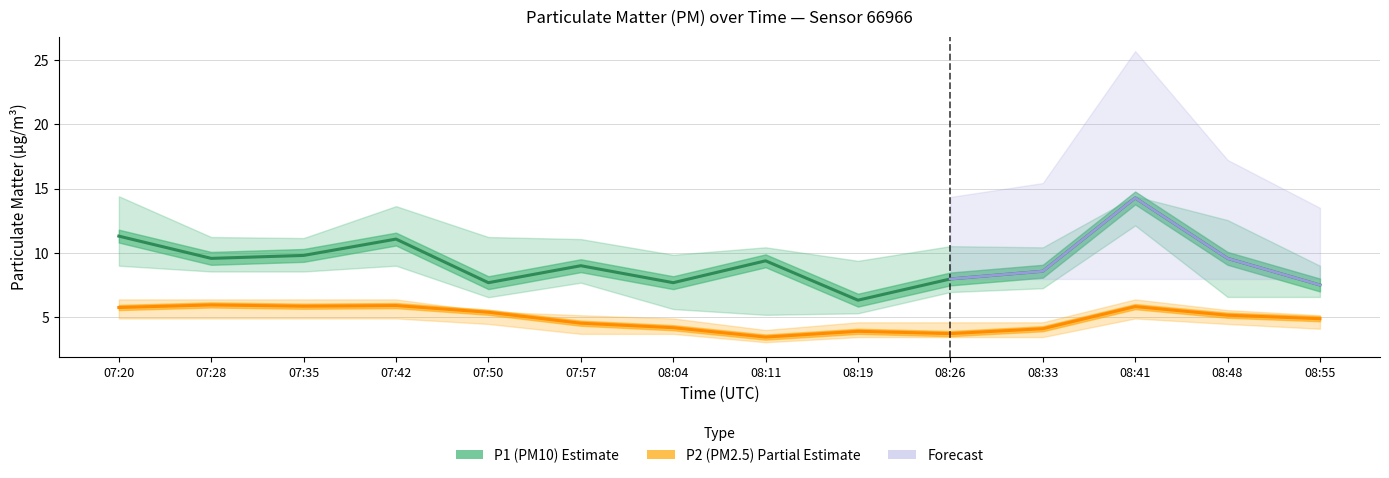

True or false: P2 has a value of 4.2 at 08:04.

True